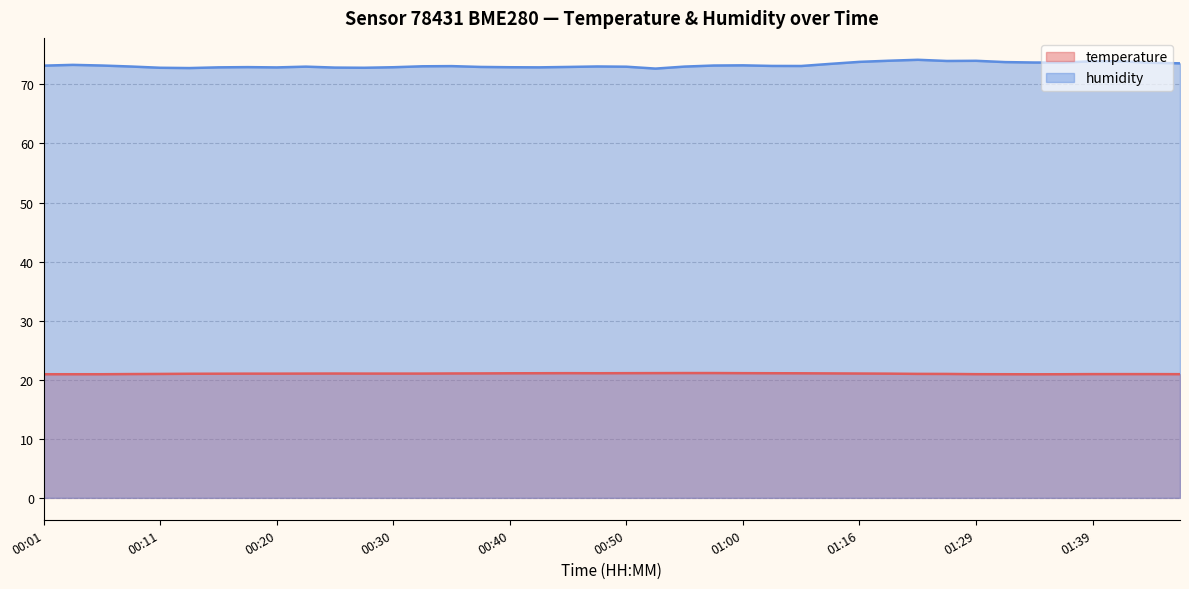

What is the difference between the maximum and minimum values in the temperature series?

0.2